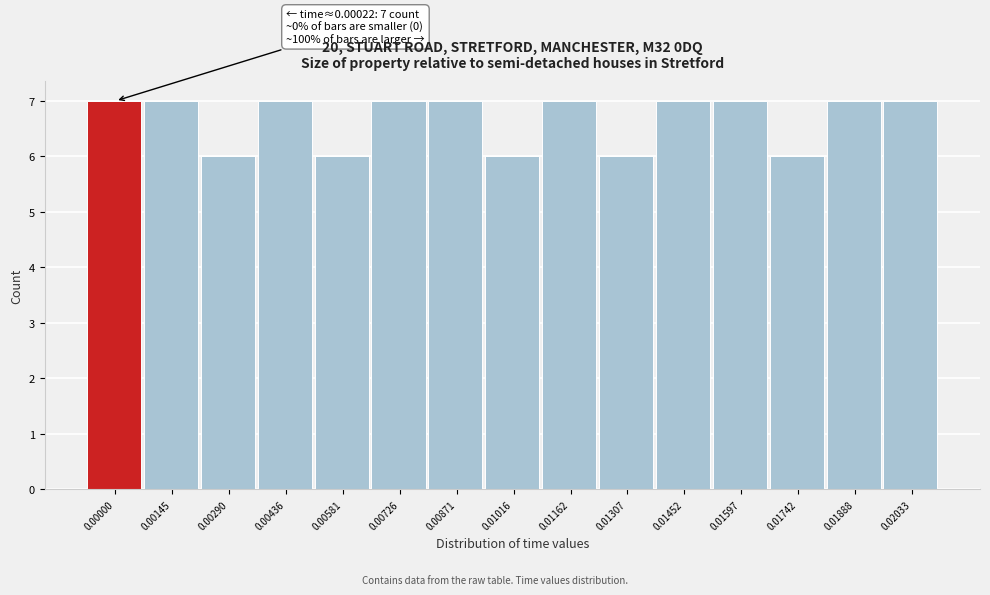

Reading left to right, what are all the values shown in this chart?

0.00000=7	0.00145=7	0.00290=6	0.00436=7	0.00581=6	0.00726=7	0.00871=7	0.01016=6	0.01162=7	0.01307=6	0.01452=7	0.01597=7	0.01742=6	0.01888=7	0.02033=7